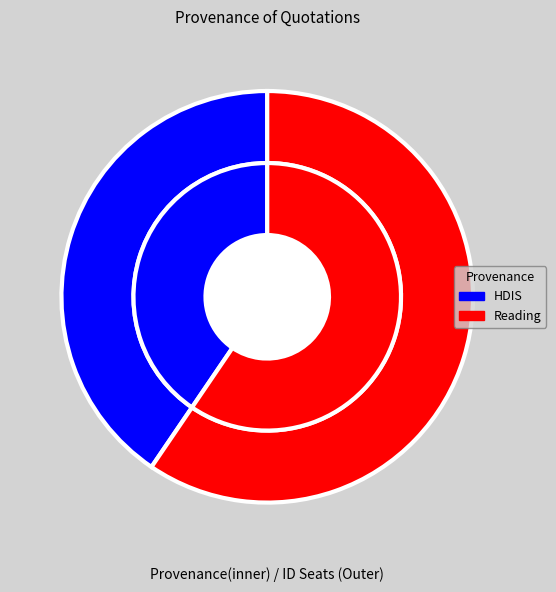

Is it true that Reading is 60% of the pie?

True